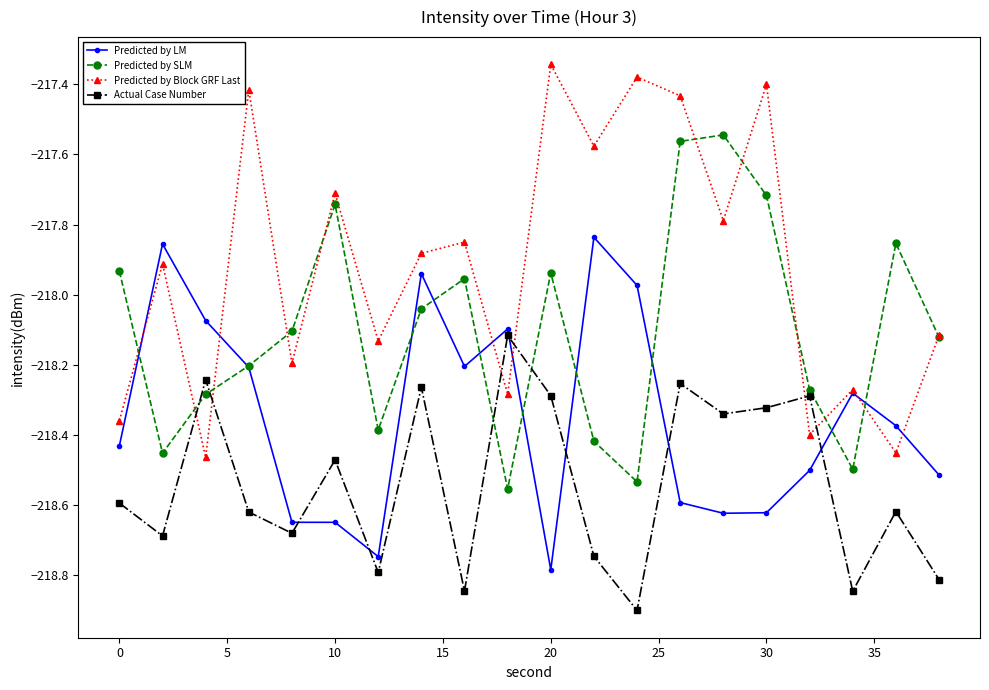

Which series has the largest range (max minus min)?

Predicted by Block GRF Last